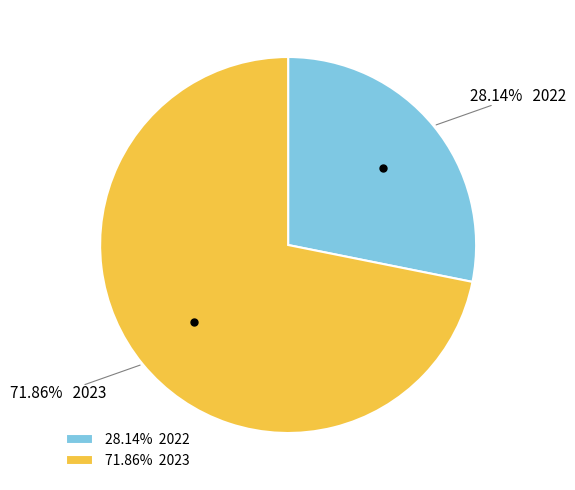

Rank the categories by value from lowest to highest.

28.14% 2022, 71.86% 2023